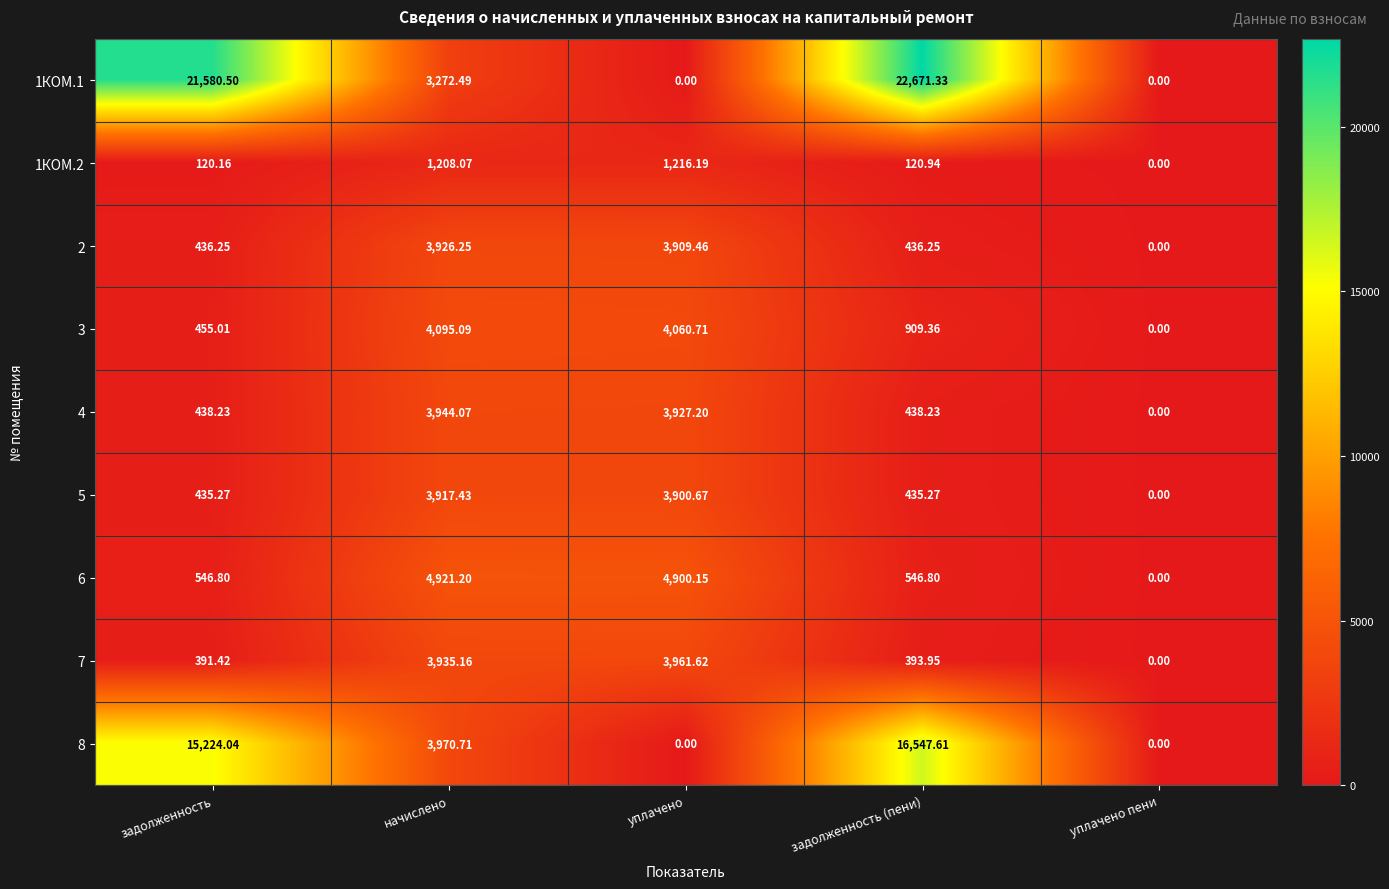

List the series in order of their peak value, highest first.

1КОМ.1, 8, 6, 3, 7, 4, 2, 5, 1КОМ.2